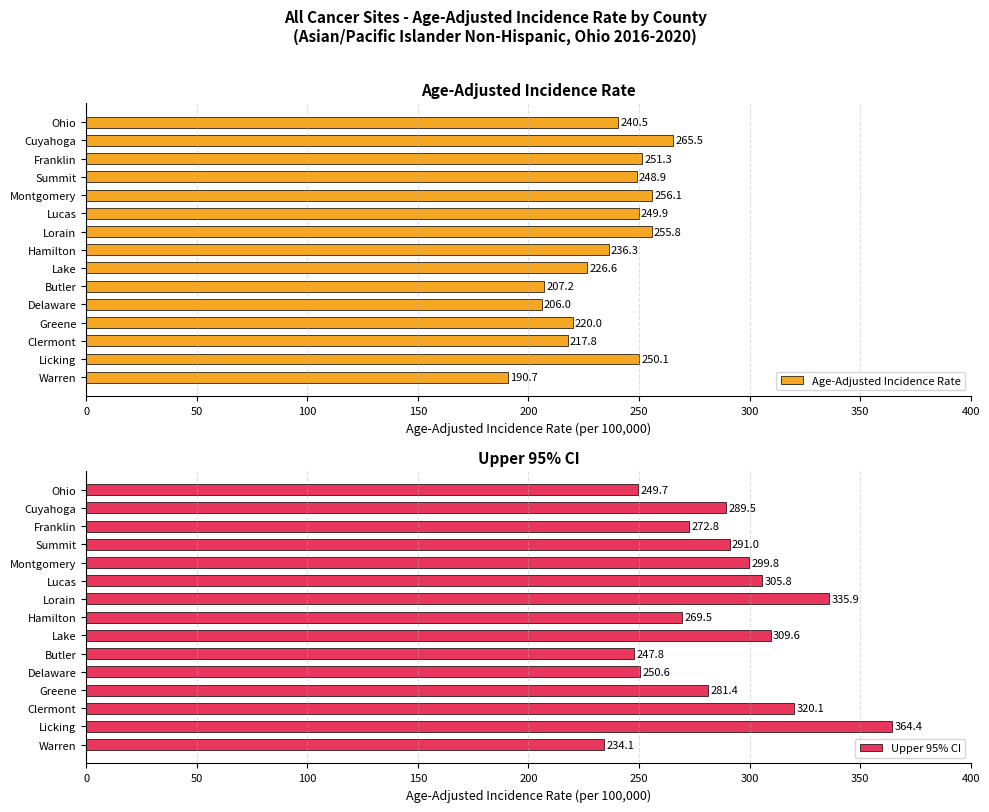

Is it true that Upper 95% CI equals 167.6 at Lake?

False